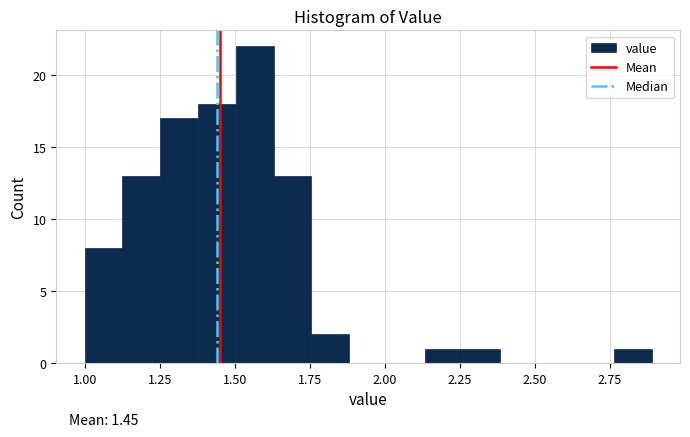

Around what value on the x-axis is the tallest bar? Give the approximate position of its centre, as read against the axis.

1.55